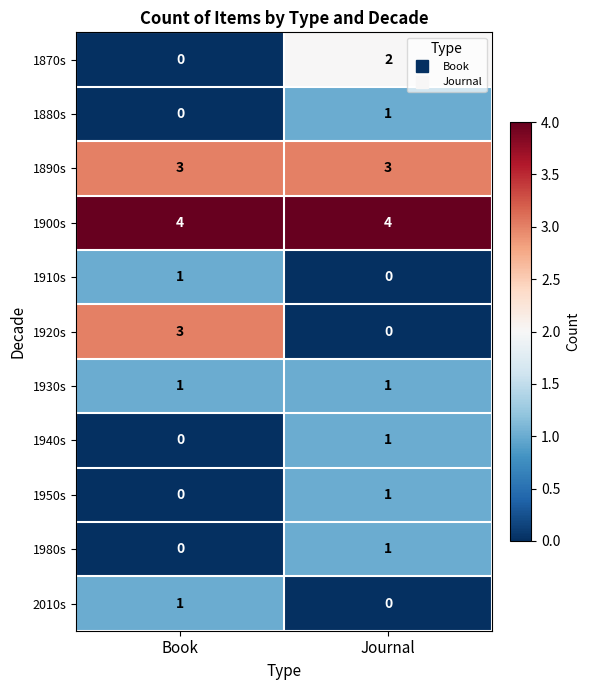

Reading left to right, what are all the values shown in this chart?

1870s: 0	2
1880s: 0	1
1890s: 3	3
1900s: 4	4
1910s: 1	0
1920s: 3	0
1930s: 1	1
1940s: 0	1
1950s: 0	1
1980s: 0	1
2010s: 1	0